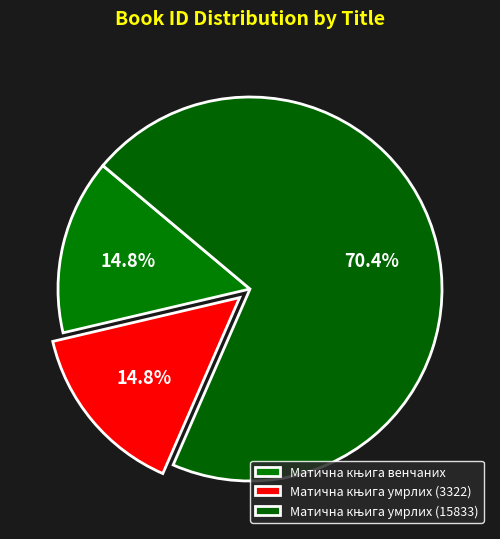

Count the number of slices in the pie.

3